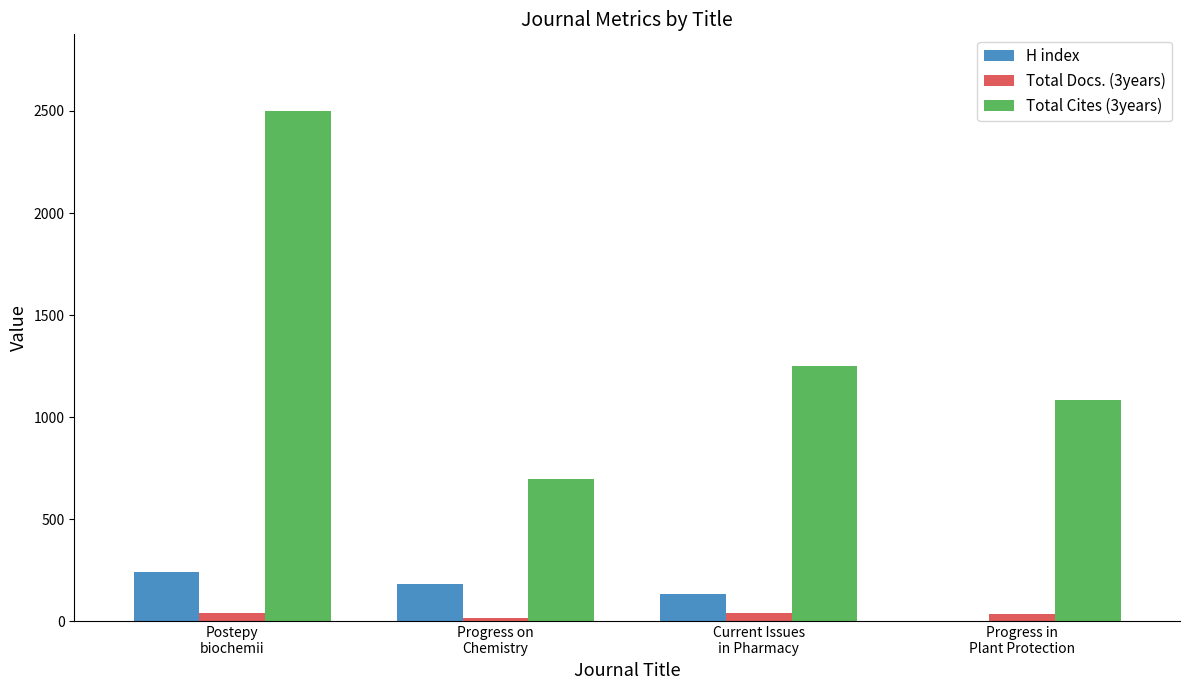

Is the value of H index at Current Issues
in Pharmacy greater than the value of Total Cites (3years) at Progress on
Chemistry?

No